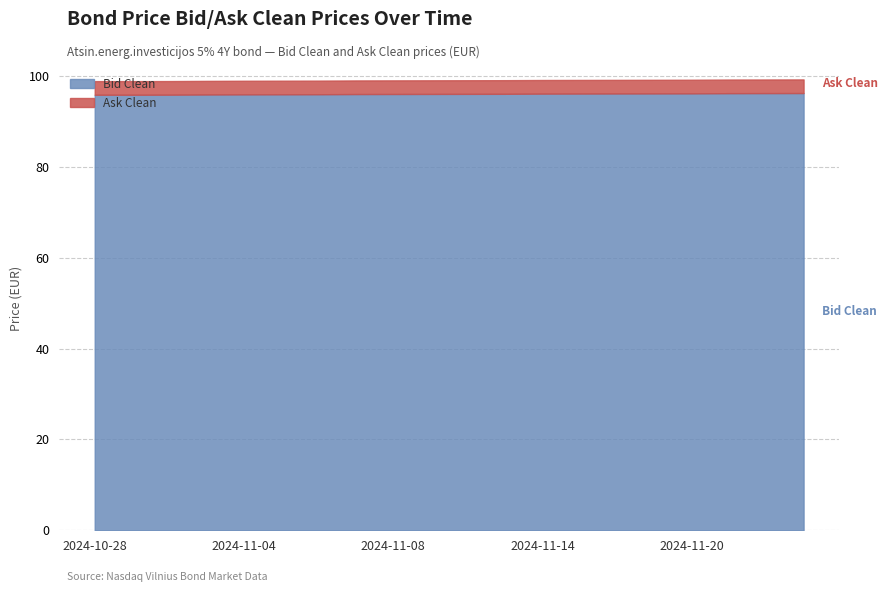

True or false: Ask Clean and Bid Clean intersect in this chart.

False